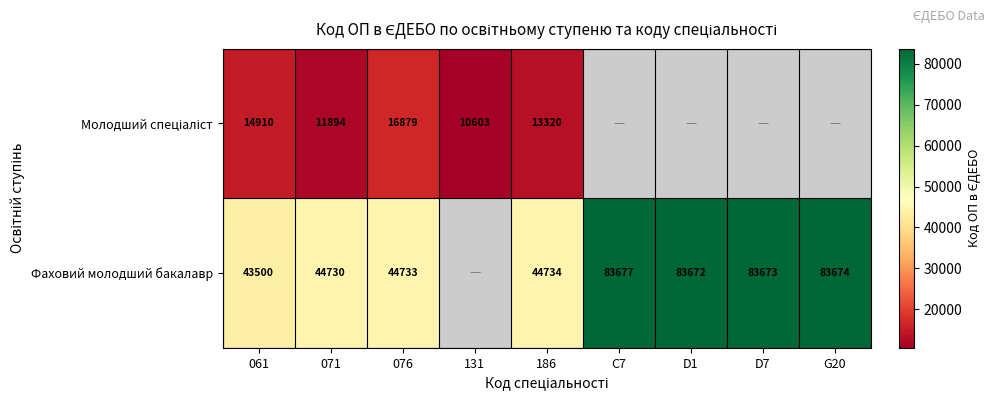

What is the spread (max minus min) of values at 076?

27854